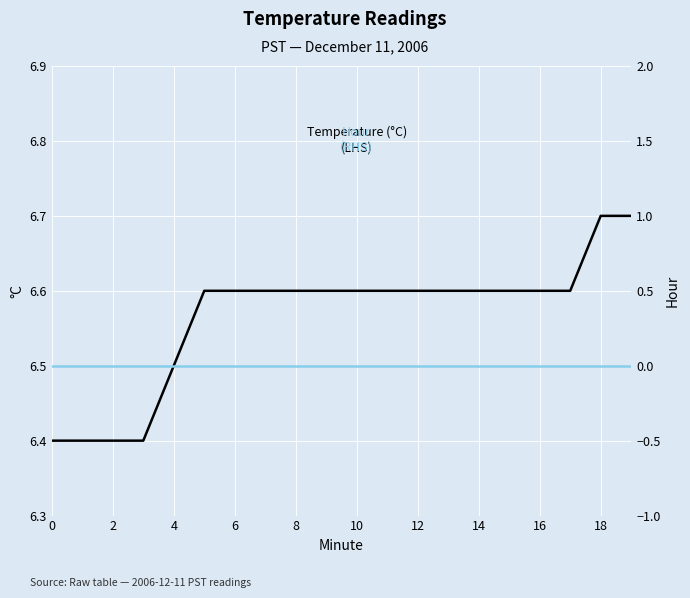

How many lines are shown in the chart?

2